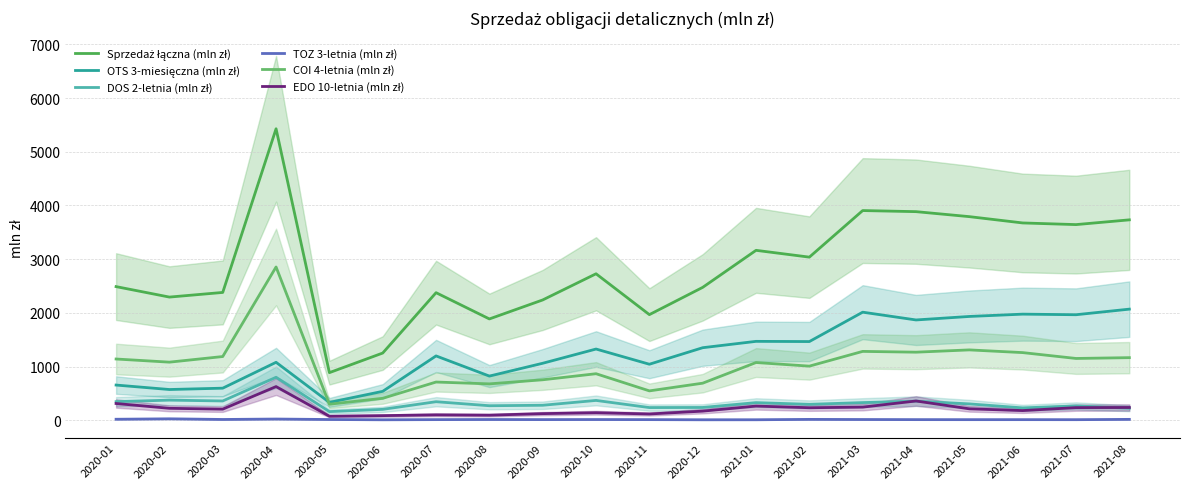

Count the number of data series in this chart.

6